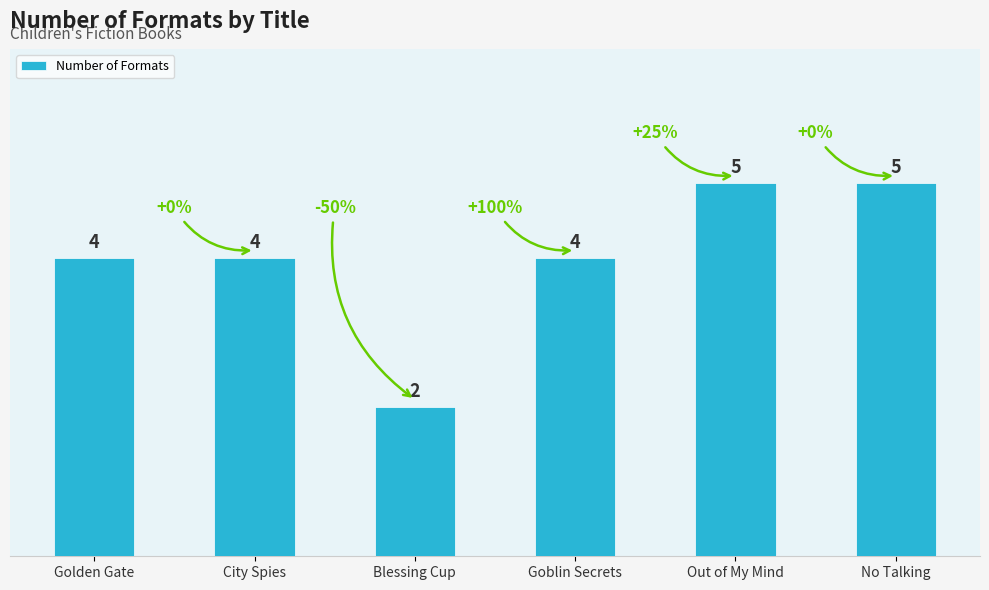

What is the approximate value at Goblin Secrets?

4